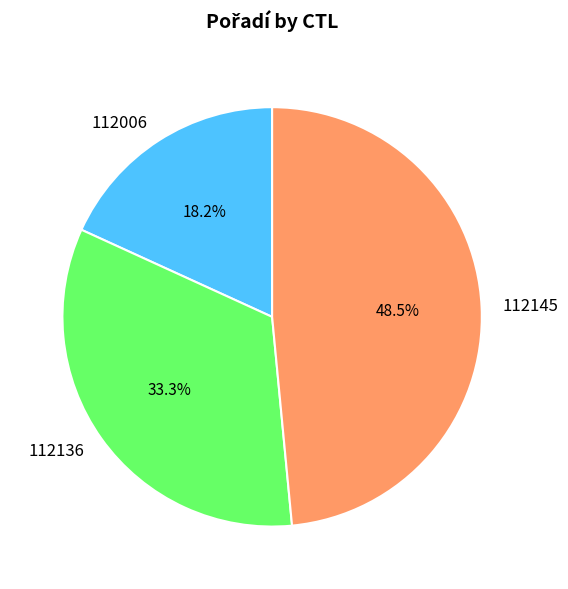

What portion of the pie excludes 112006?

81.8%